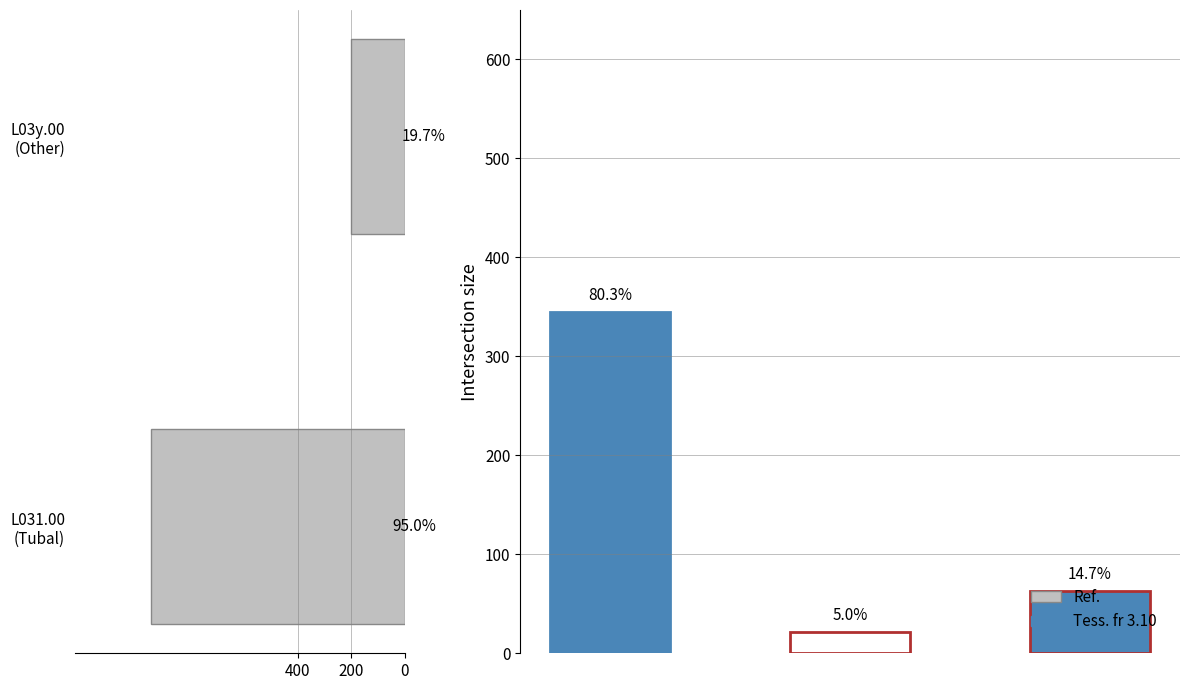

The value at L03y.00 (Other) is 0.8. True or false?

False